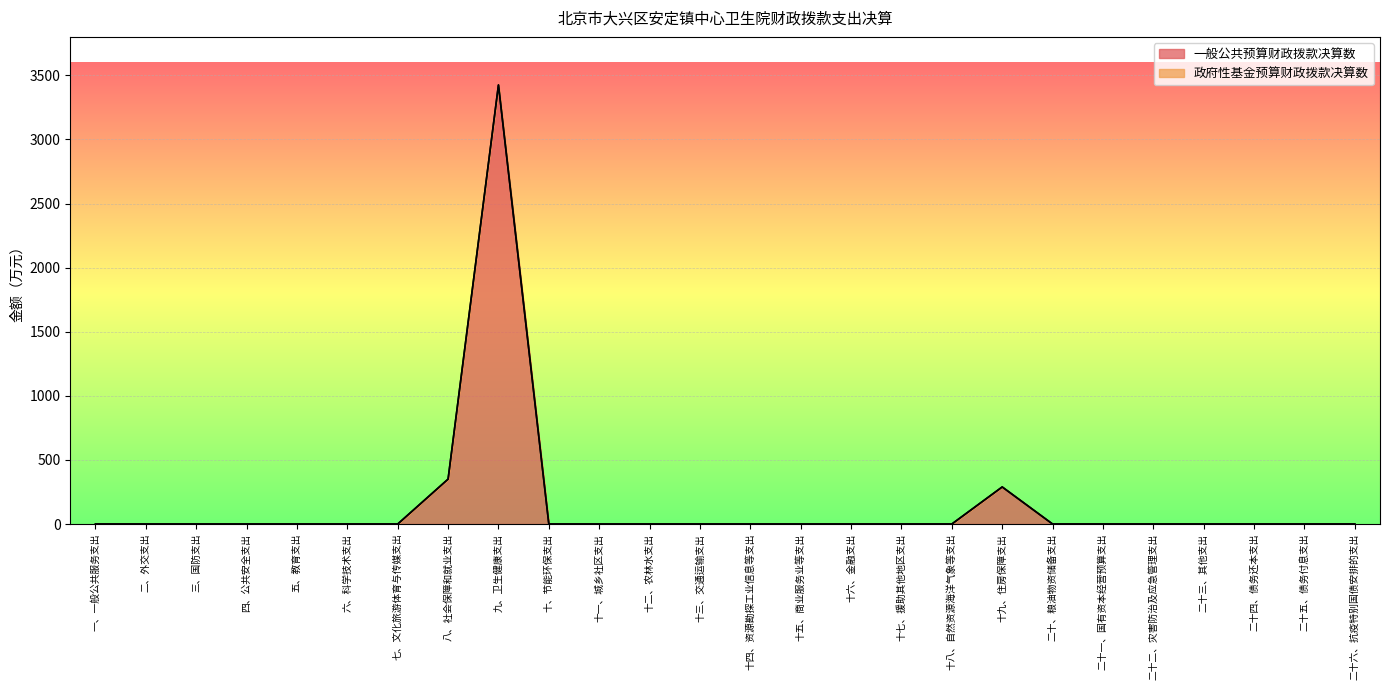

Where is the data nearest to the value 1712?

八、社会保障和就业支出